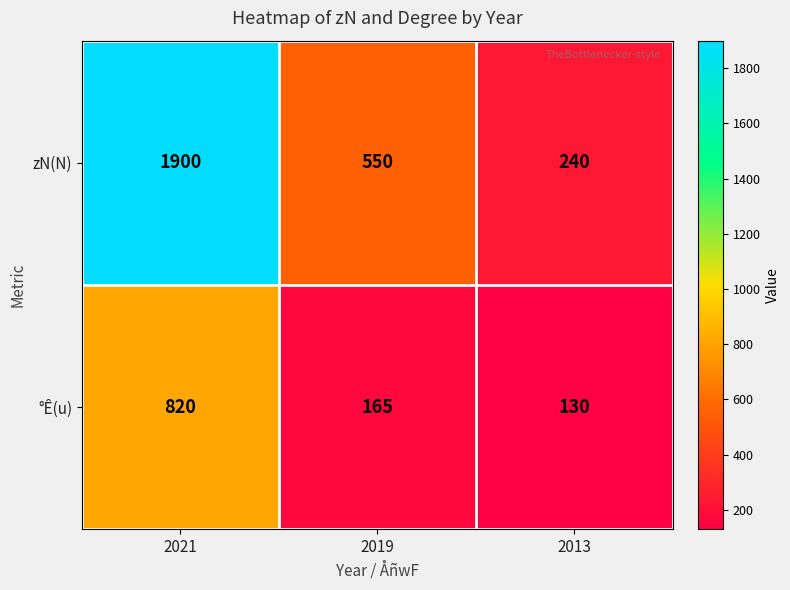

Reading left to right, extract all data points from this chart.

zN(N): 1900	550	240
°Ê(u): 820	165	130